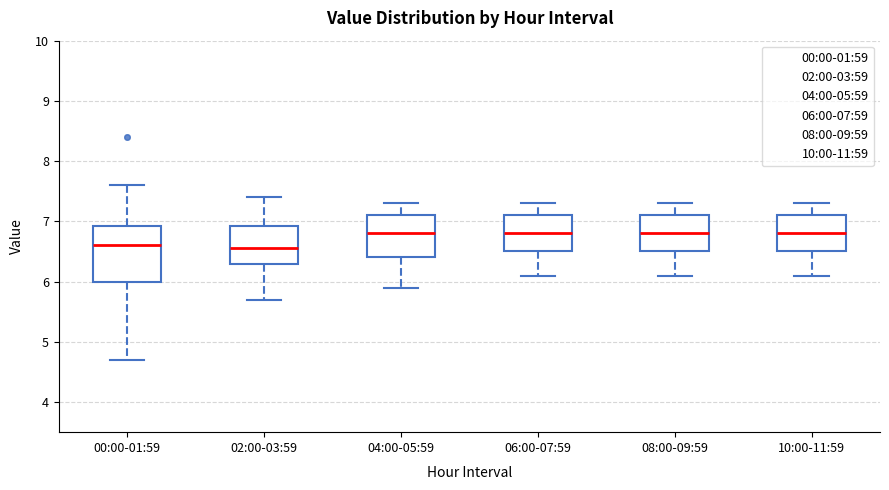

Where is the upper edge of the box for 04:00-05:59 on the y-axis? The values are not printed on the chart, so give them approximately, as read against the axis.

7.1